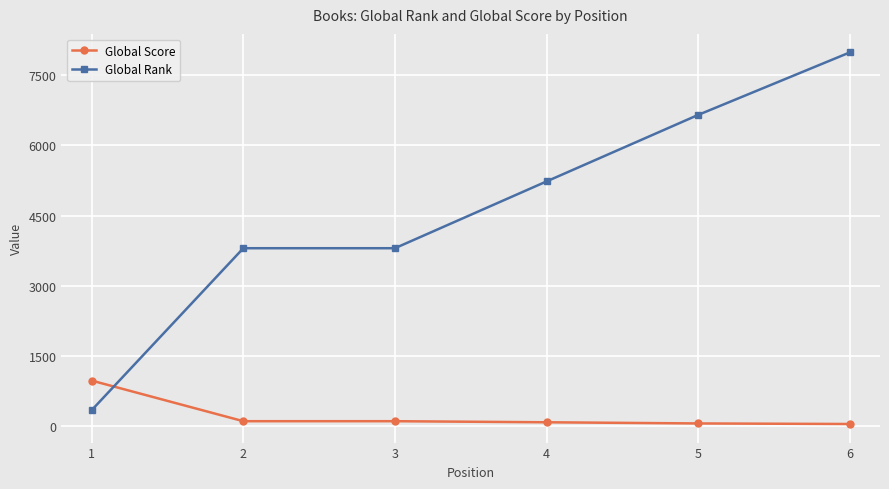

What is the sum of the Global Rank values at 6 and 5?

14638